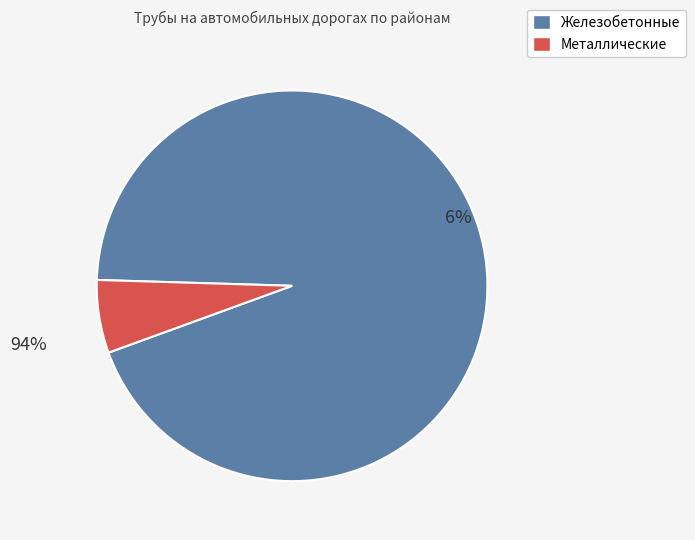

Is it true that Кыштовский is 1% of the pie?

False